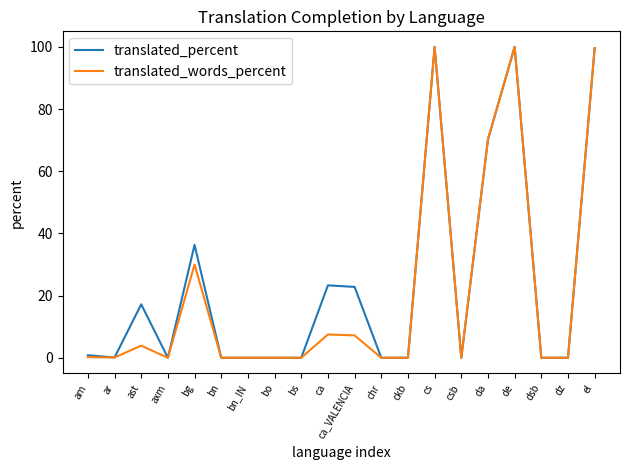

What is the difference between the translated_percent values at de and dsb?

100.0